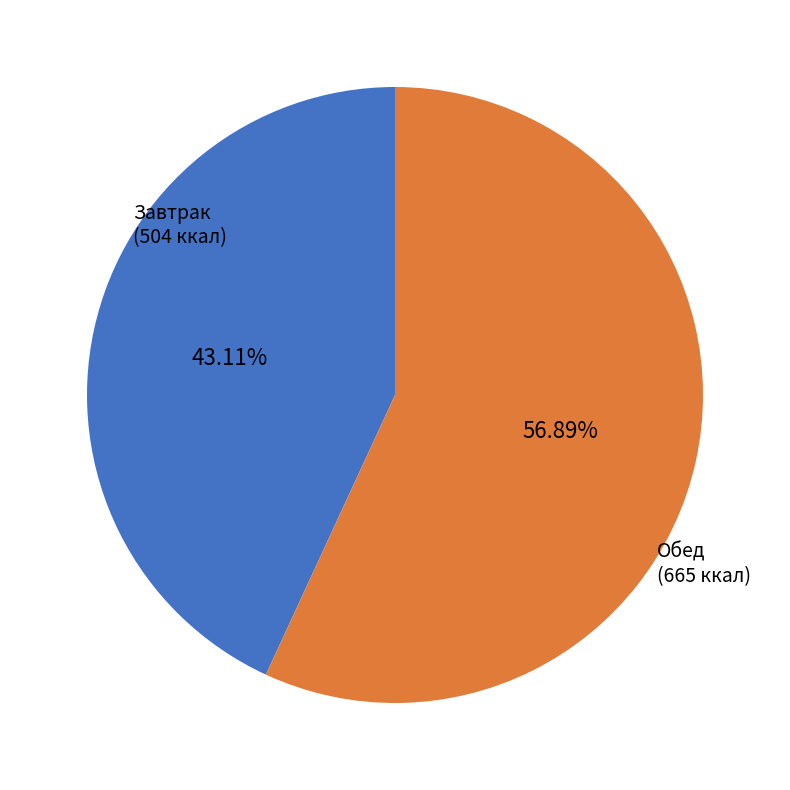

How many segments does this pie chart have?

2